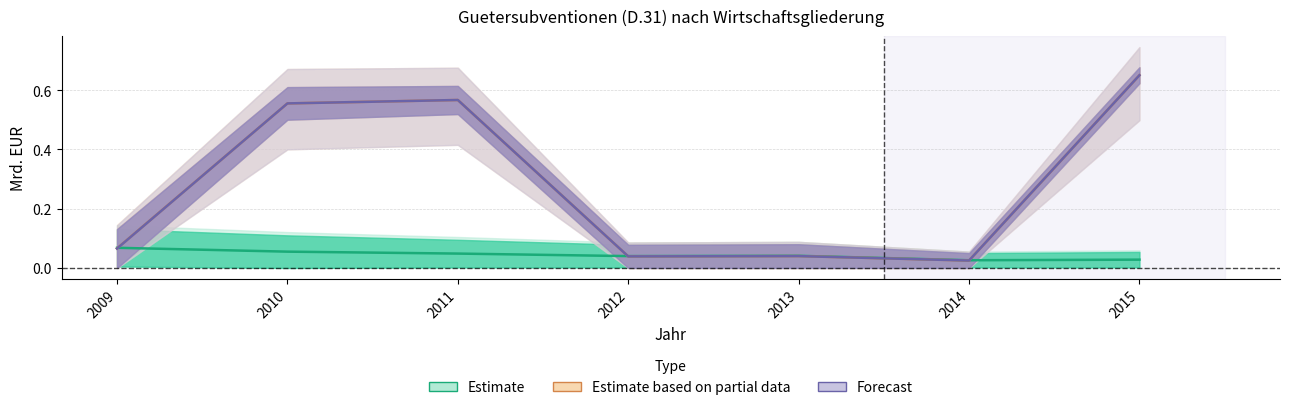

Count the Estimate values in the range 0 to 1.

7